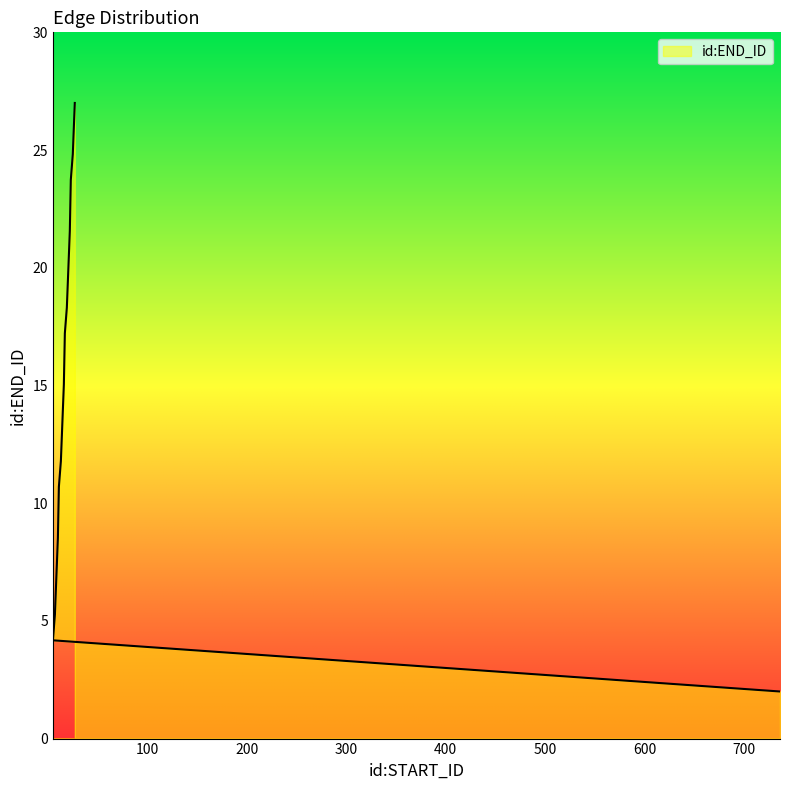

True or false: the data shows 11.8 at 13.

True